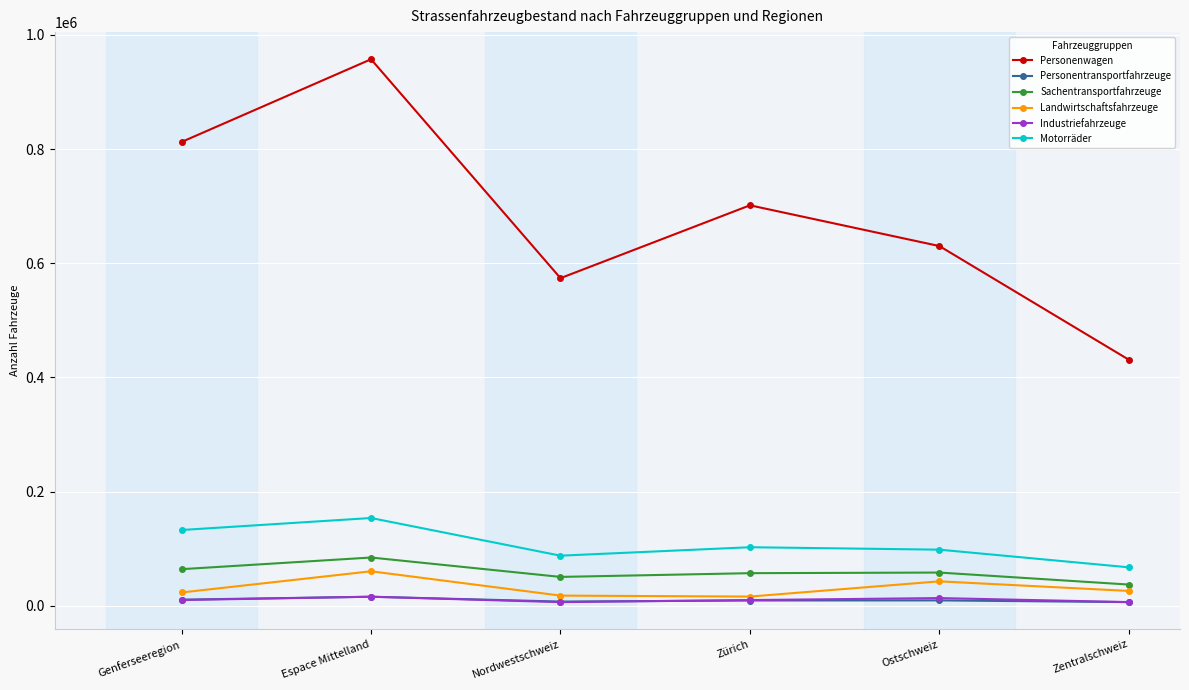

Which series has the largest total across all categories?

Personenwagen